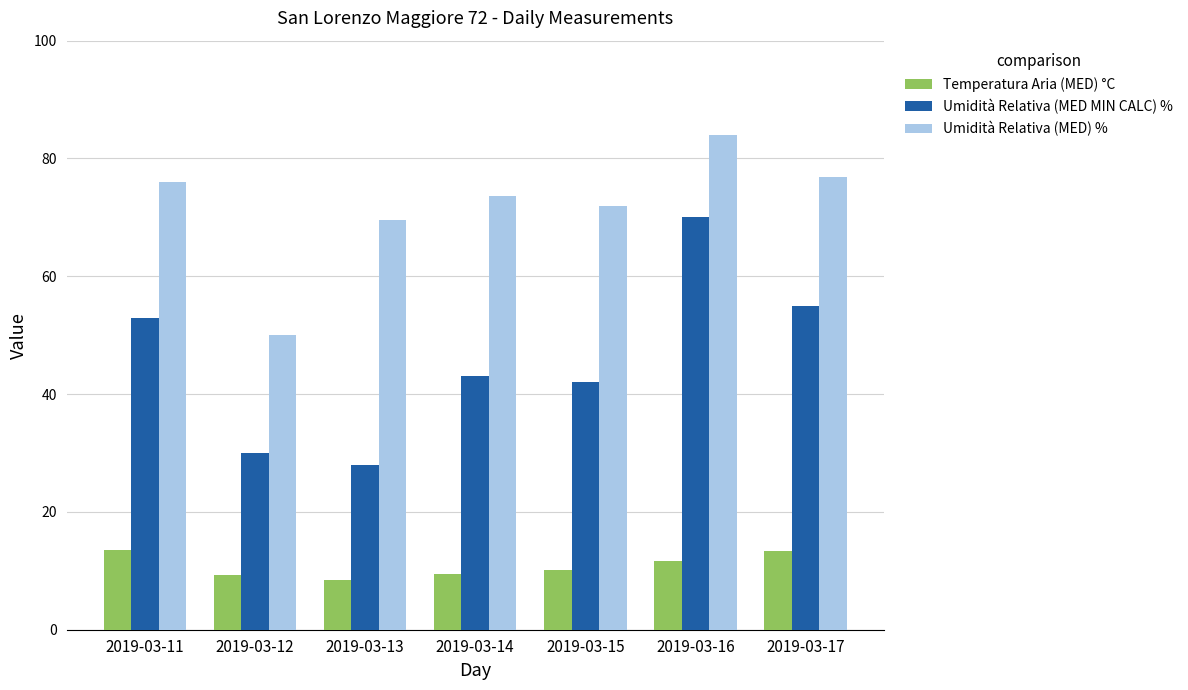

The value of Umidità Relativa (MED MIN CALC) % at 2019-03-14 is 19.9. True or false?

False